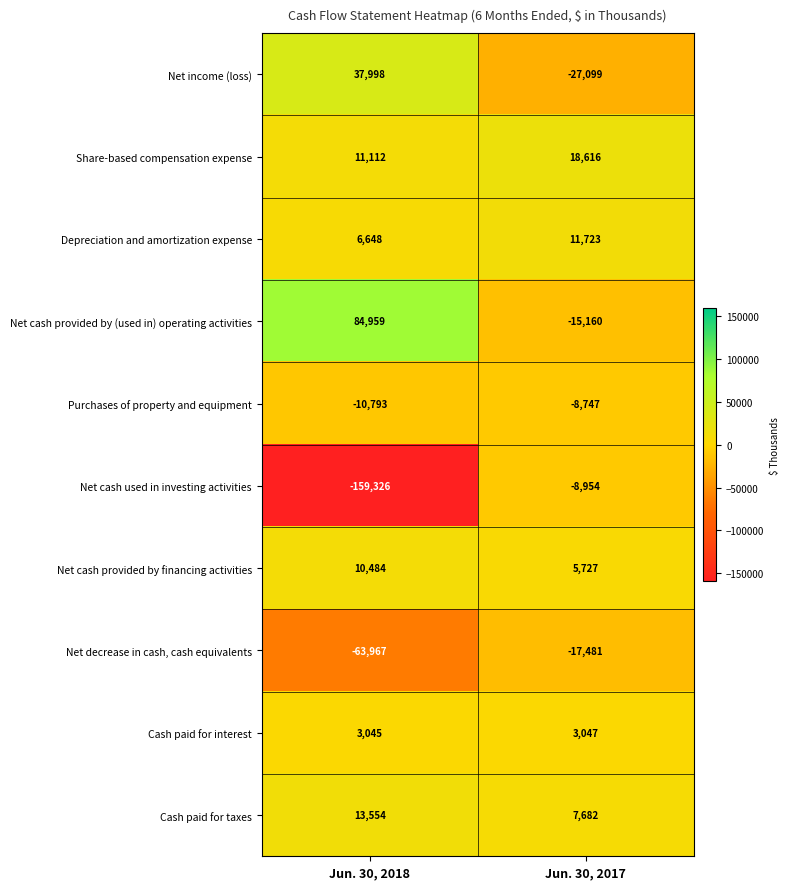

Count the number of data series in this chart.

10